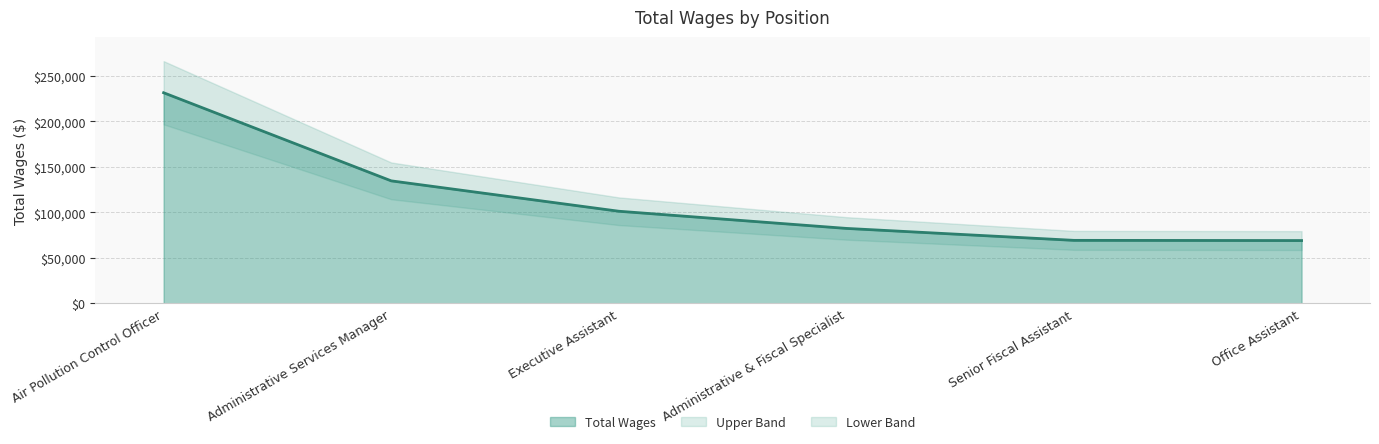

What is the ratio of the value at Administrative Services Manager to the value at Office Assistant?

1.9